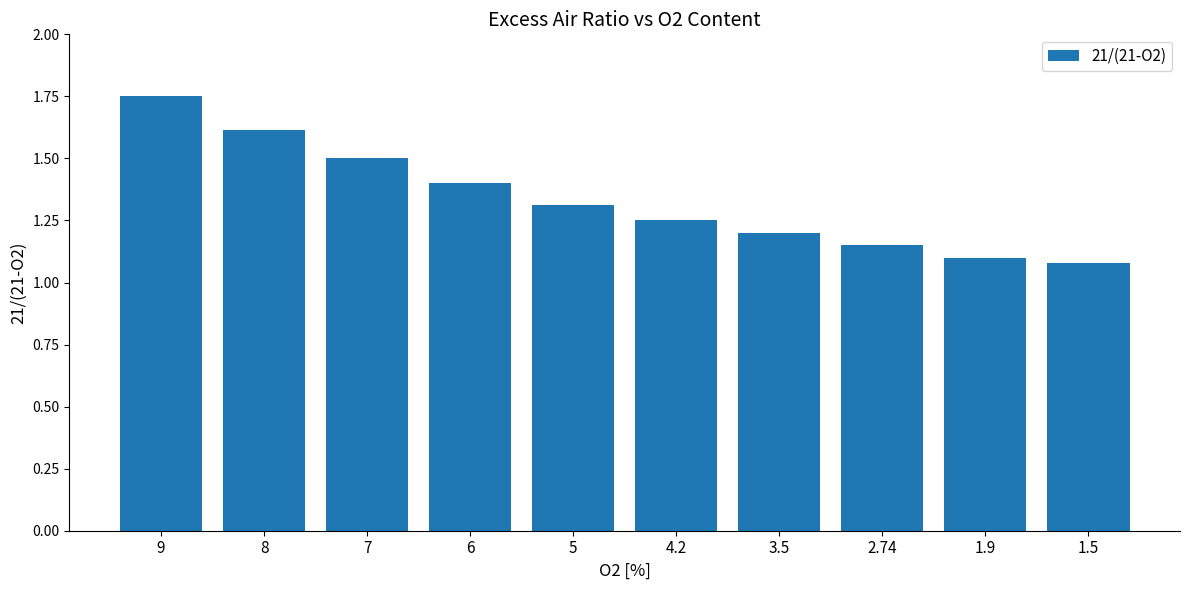

Between 7 and 1.9, which is larger?

7